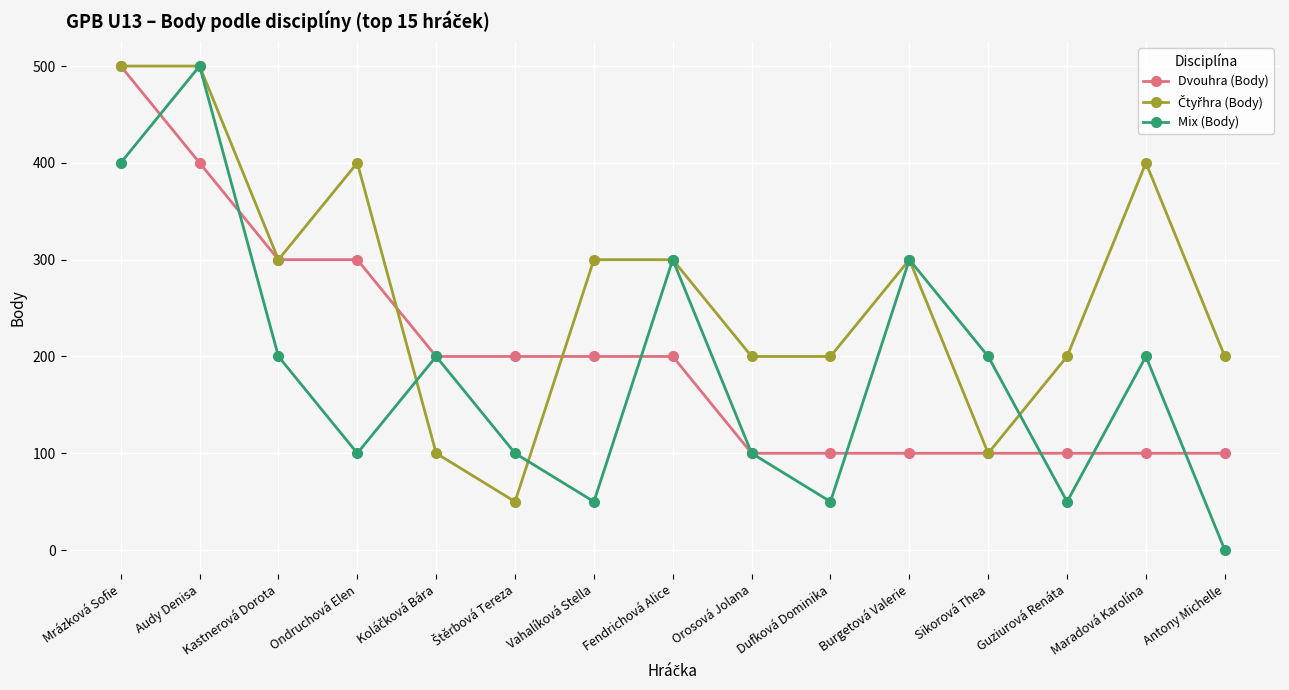

What is the value of the Dvouhra (Body) point at the 11th from the left?

100